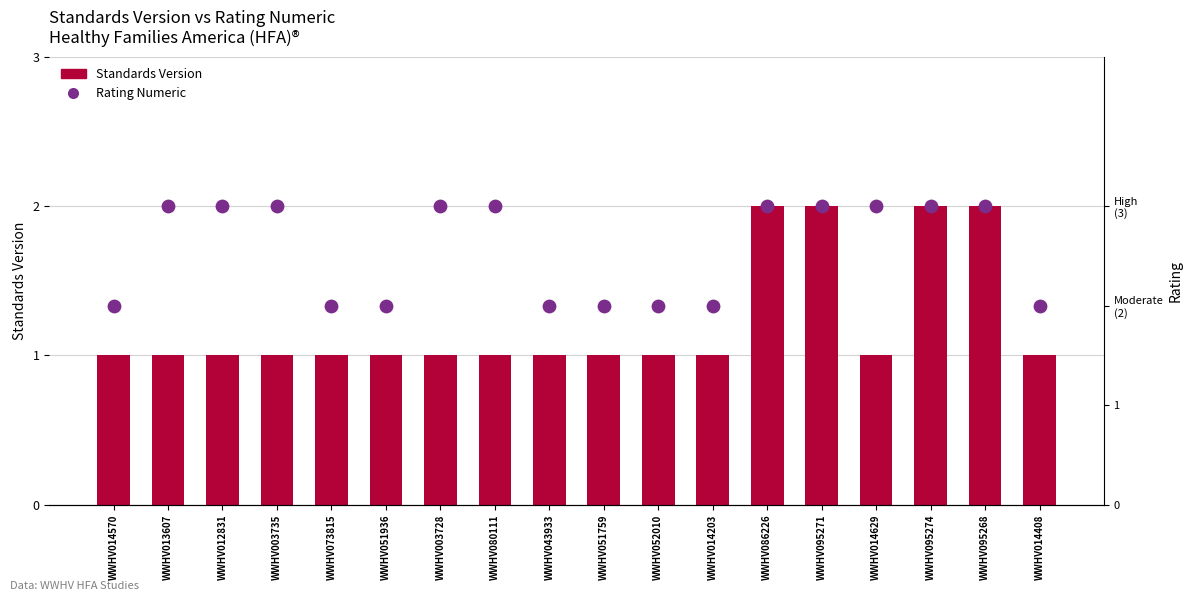

Which series has the largest total across all categories?

Rating Numeric